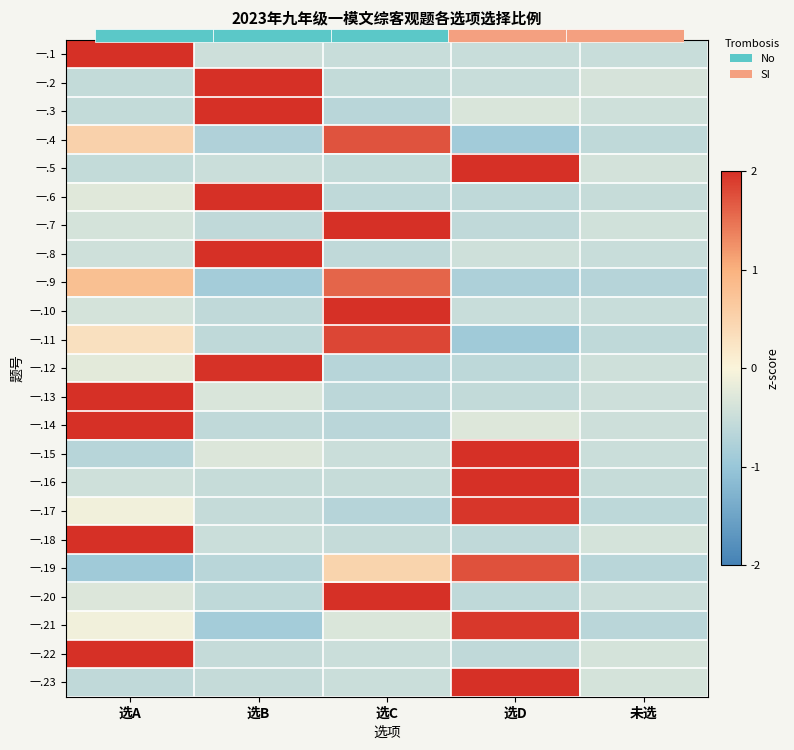

How many values in 一.21 are below zero?

4